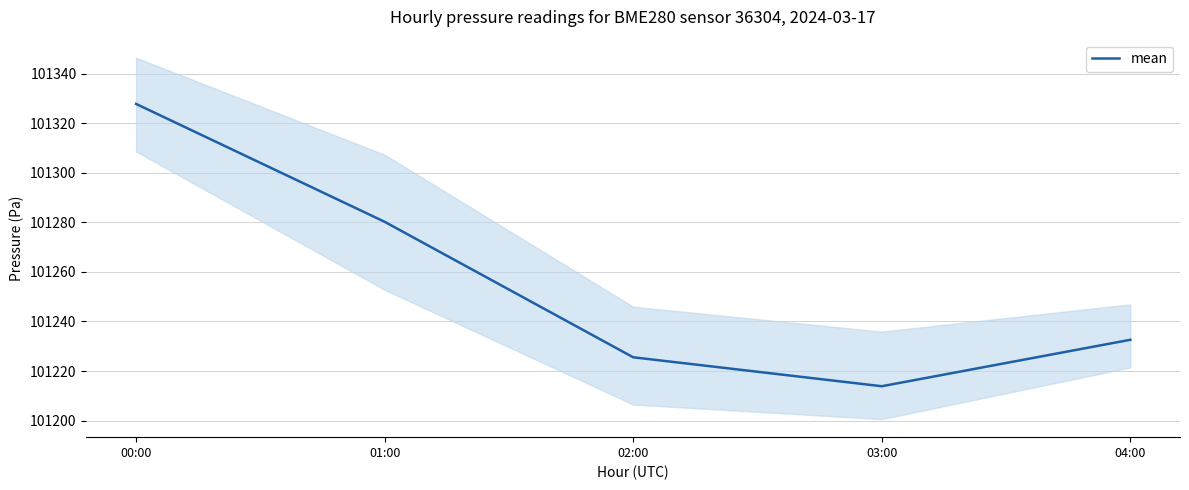

What is the label of the 2nd point from the left?

01:00